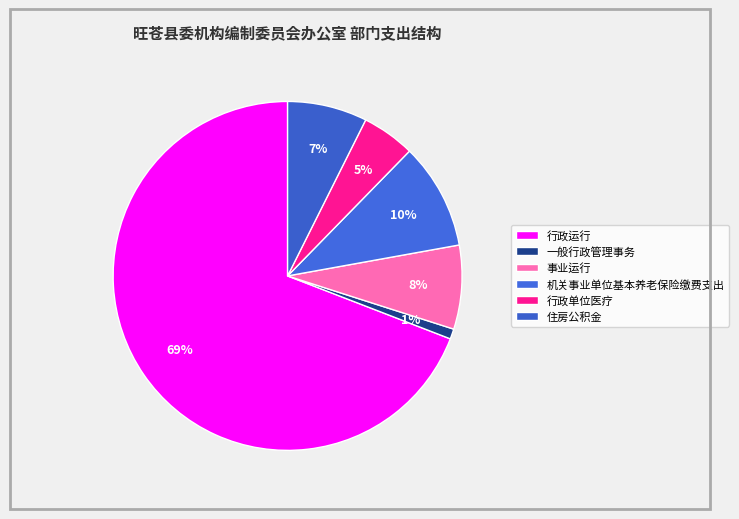

How many segments does this pie chart have?

6